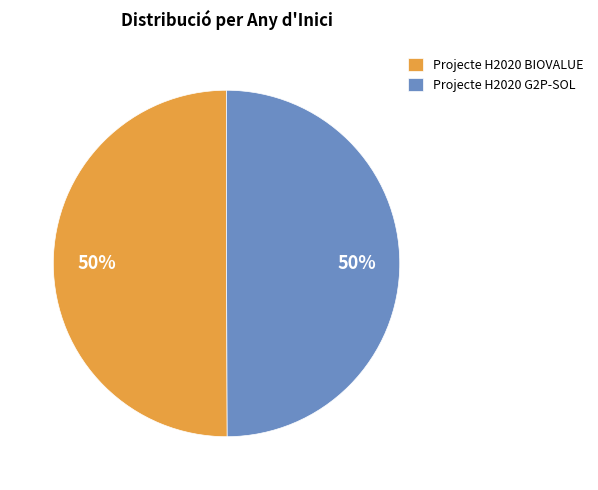

How many segments does this pie chart have?

2